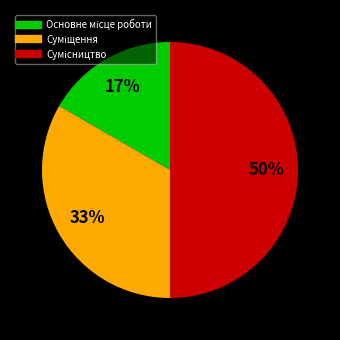

How many segments does this pie chart have?

3